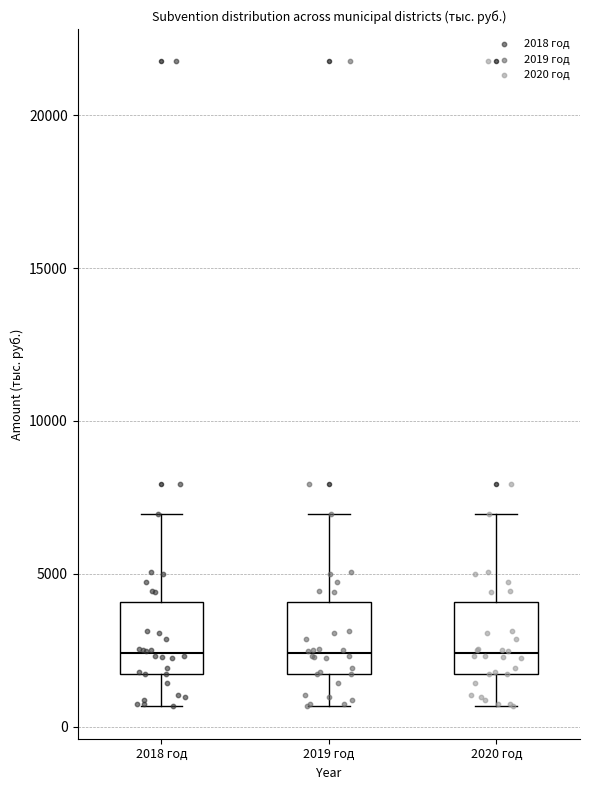

Reading left to right, transcribe this box plot: for each box, give where its median line is, the range the box spans, and where its two whiskers end, as read against the y-axis. The values are not printed on the chart, so give them approximately, as read against the axis.

2018 год: median 2500, box 1500 to 4000, whiskers 500 to 7000
2019 год: median 2500, box 1500 to 4000, whiskers 500 to 7000
2020 год: median 2500, box 1500 to 4000, whiskers 500 to 7000